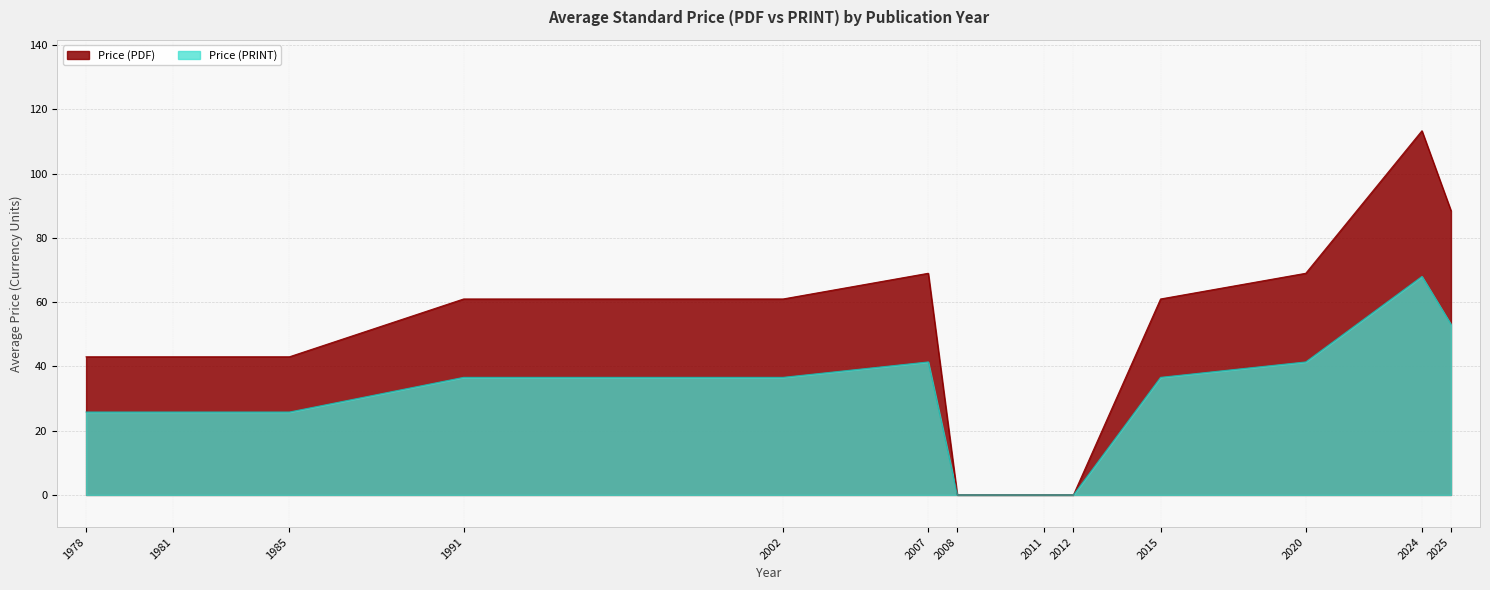

Which has a higher value, 2012 or 2025?

2025